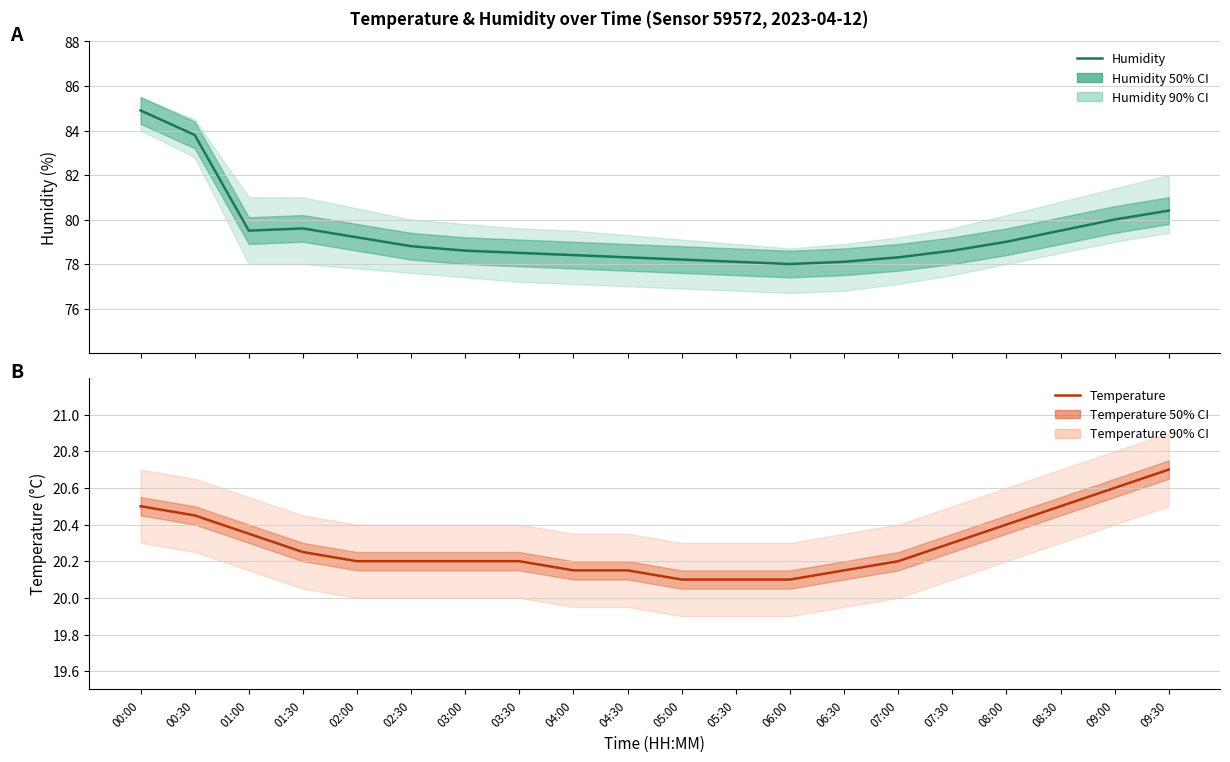

Reading left to right, what are all the values shown in this chart?

Humidity: 00:00=84.9	00:30=83.8	01:00=79.5	01:30=79.6	02:00=79.2	02:30=78.8	03:00=78.6	03:30=78.5	04:00=78.4	04:30=78.3	05:00=78.2	05:30=78.1	06:00=78.0	06:30=78.1	07:00=78.3	07:30=78.6	08:00=79.0	08:30=79.5	09:00=80.0	09:30=80.4
Temperature: 00:00=20.5	00:30=20.4	01:00=20.4	01:30=20.2	02:00=20.2	02:30=20.2	03:00=20.2	03:30=20.2	04:00=20.1	04:30=20.1	05:00=20.1	05:30=20.1	06:00=20.1	06:30=20.1	07:00=20.2	07:30=20.3	08:00=20.4	08:30=20.5	09:00=20.6	09:30=20.7